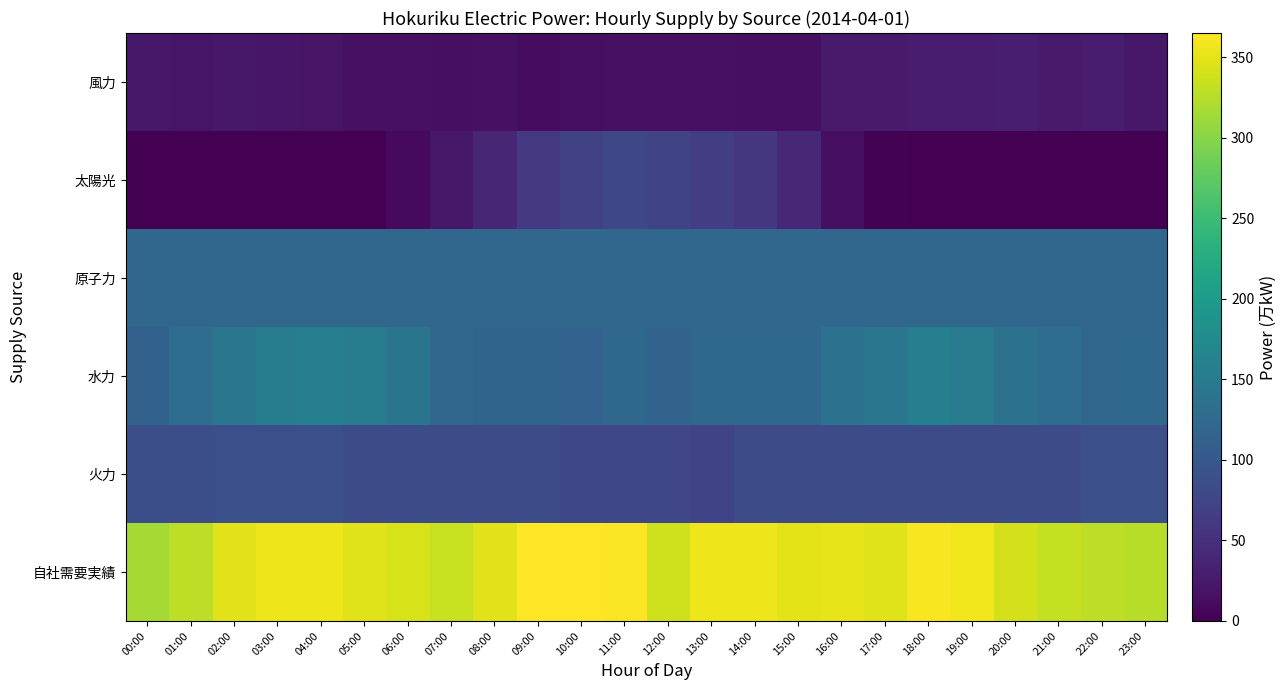

List the series in order of their peak value, lowest first.

風力, 太陽光, 火力, 原子力, 水力, 自社需要実績